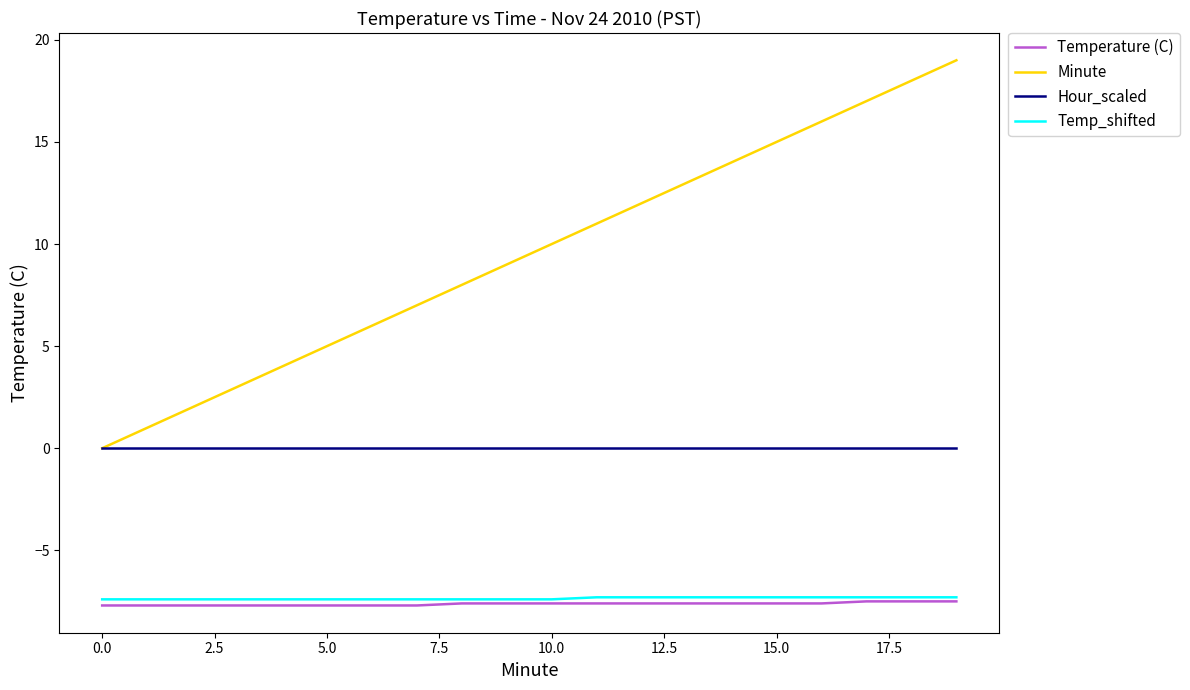

True or false: Hour_scaled and Temp_shifted cross at least once.

False